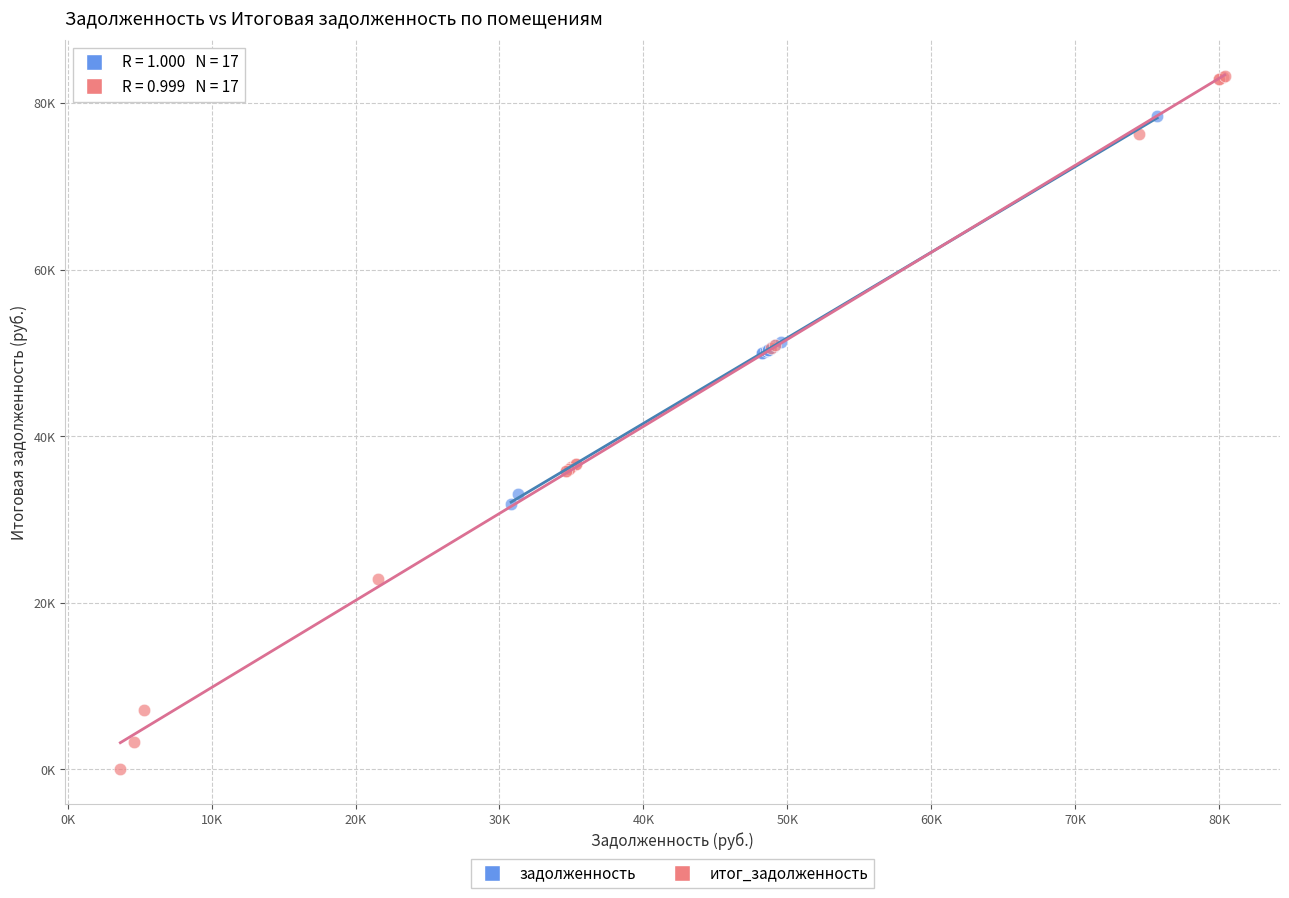

What are all the series names shown in the legend?

задолженность, итог_задолженность